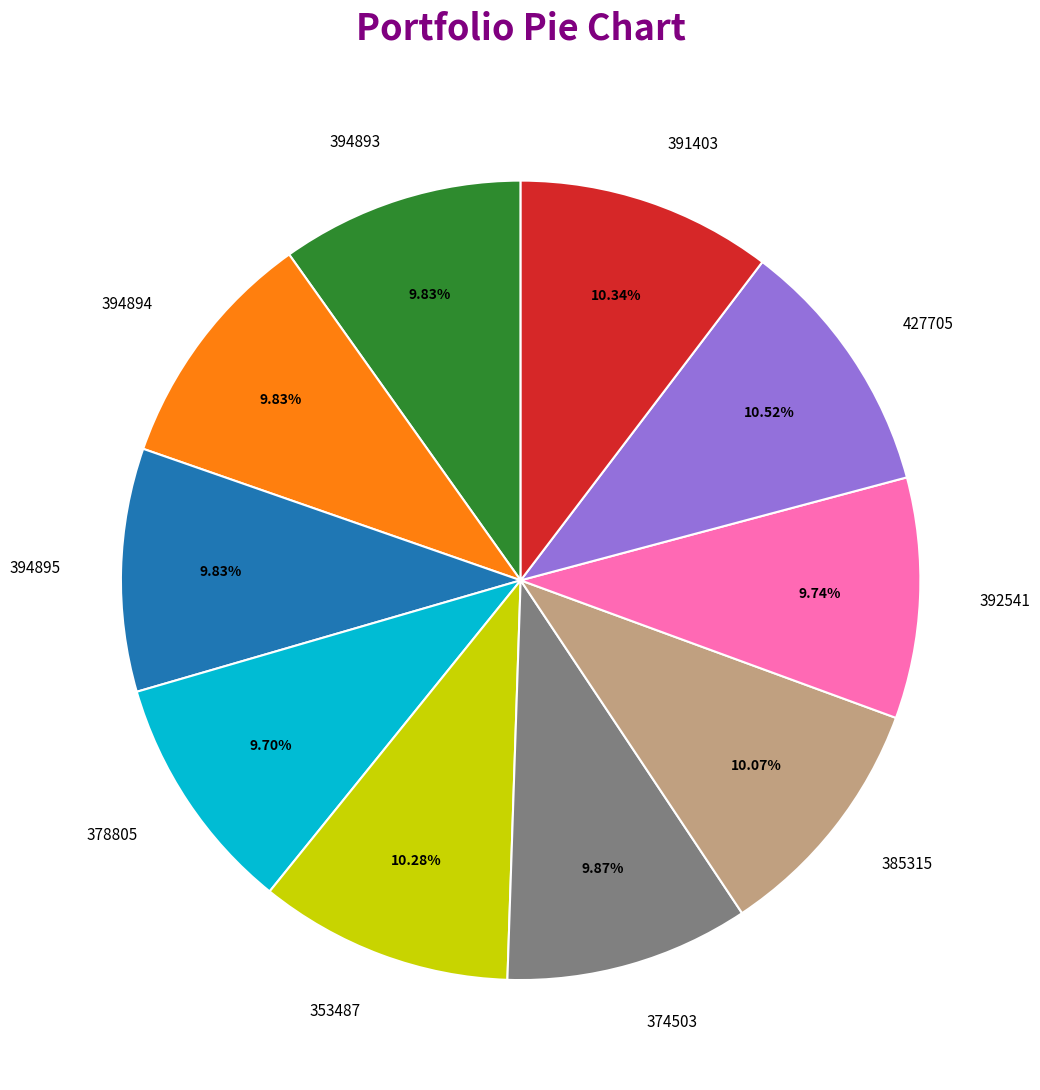

Does 391403 account for over 50% of the chart?

No